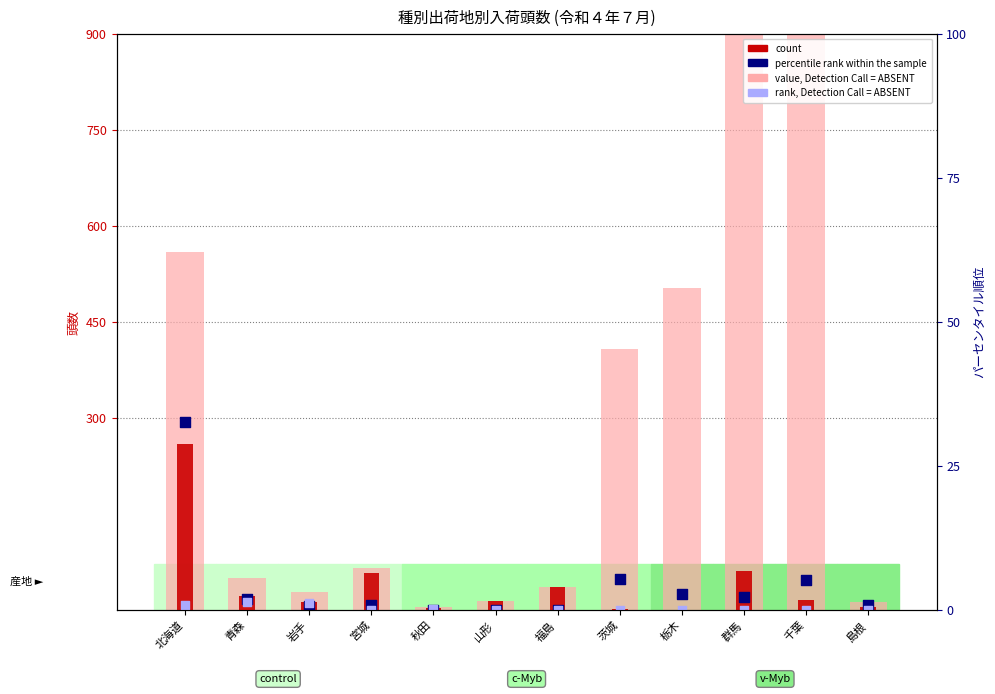

Is the value of count at 秋田 greater than the value of percentile rank within the sample at 青森?

No